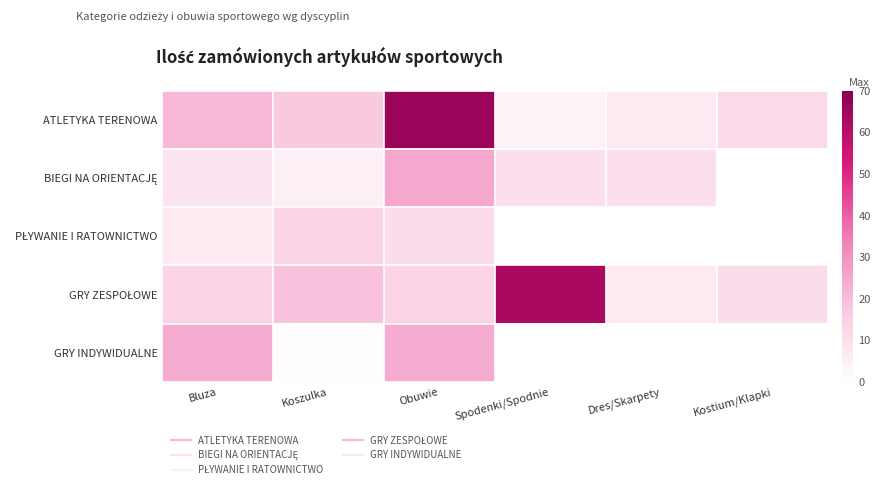

How many distinct data groups are displayed?

5